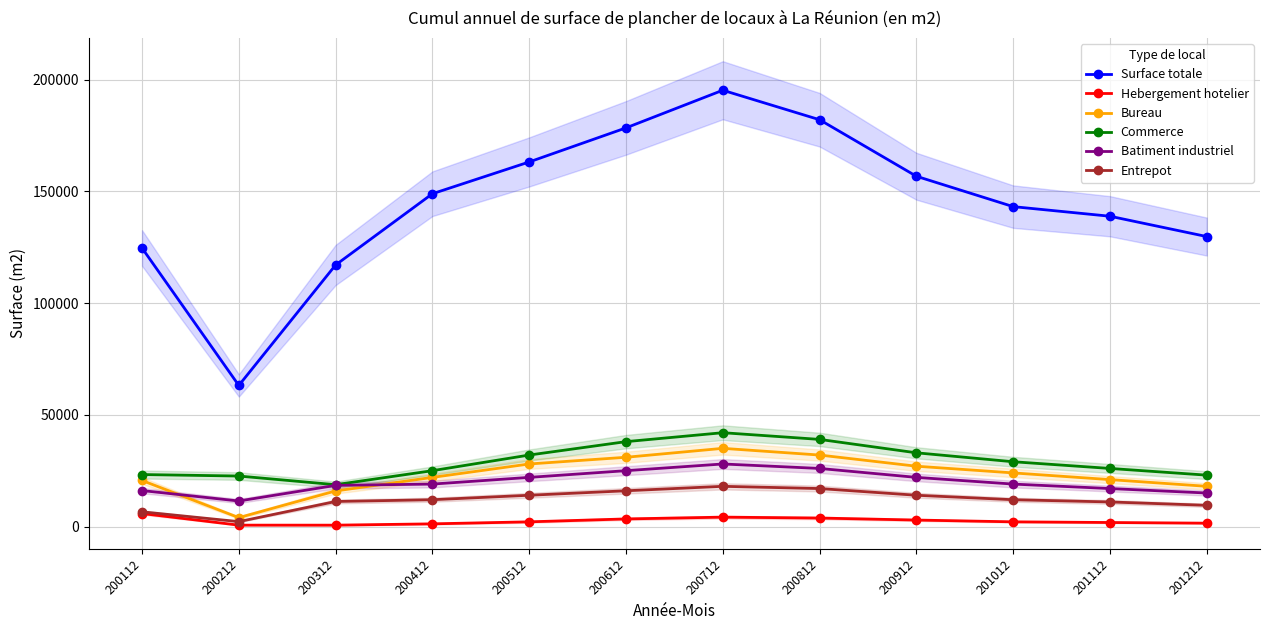

What is the difference between the maximum and second lowest values in the Commerce series?

19400